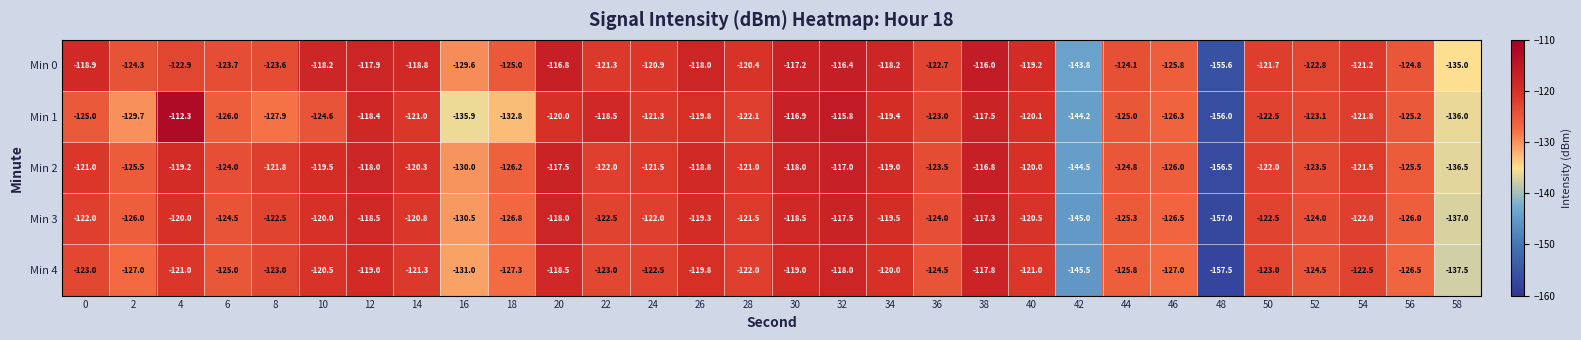

What is the total value across all series at 0?

-609.9